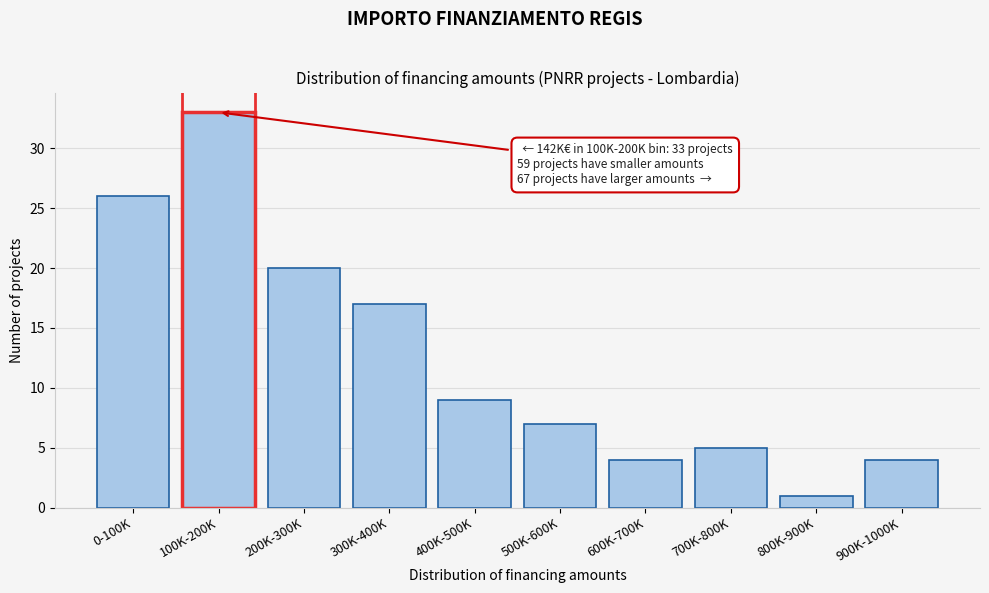

Reading right to left, extract all data points from this chart.

4	1	5	4	7	9	17	20	33	26